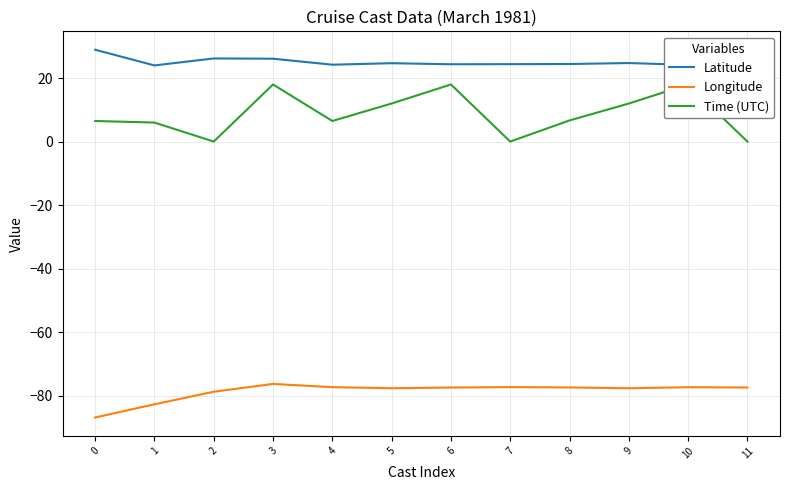

Reading left to right, transcribe all the data shown in this chart.

Latitude: 0=28.9	1=24.0	2=26.2	3=26.1	4=24.2	5=24.7	6=24.4	7=24.4	8=24.4	9=24.8	10=24.2	11=24.3
Longitude: 0=-86.9	1=-82.8	2=-78.8	3=-76.3	4=-77.4	5=-77.7	6=-77.5	7=-77.3	8=-77.5	9=-77.7	10=-77.4	11=-77.5
Time (UTC): 0=6.5	1=6.0	2=0.0	3=18.0	4=6.5	5=12.0	6=18.0	7=0.0	8=6.7	9=12.0	10=18.0	11=0.0